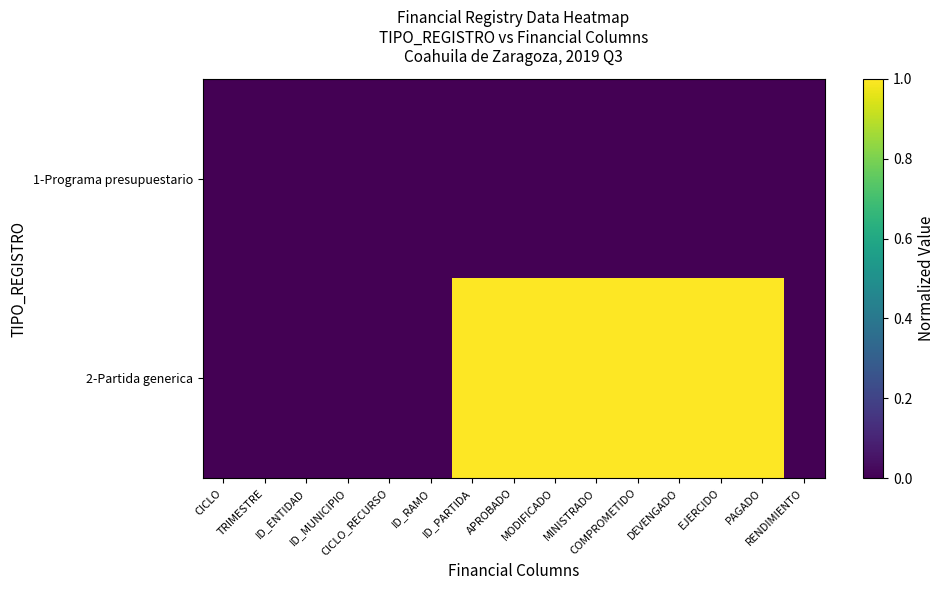

Reading left to right, transcribe all the data shown in this chart.

1-Programa presupuestario: CICLO=0	TRIMESTRE=0	ID_ENTIDAD=0	ID_MUNICIPIO=0	CICLO_RECURSO=0	ID_RAMO=0	ID_PARTIDA=0	APROBADO=0	MODIFICADO=0	MINISTRADO=0	COMPROMETIDO=0	DEVENGADO=0	EJERCIDO=0	PAGADO=0	RENDIMIENTO=0
2-Partida generica: CICLO=0	TRIMESTRE=0	ID_ENTIDAD=0	ID_MUNICIPIO=0	CICLO_RECURSO=0	ID_RAMO=0	ID_PARTIDA=1	APROBADO=1	MODIFICADO=1	MINISTRADO=1	COMPROMETIDO=1	DEVENGADO=1	EJERCIDO=1	PAGADO=1	RENDIMIENTO=0